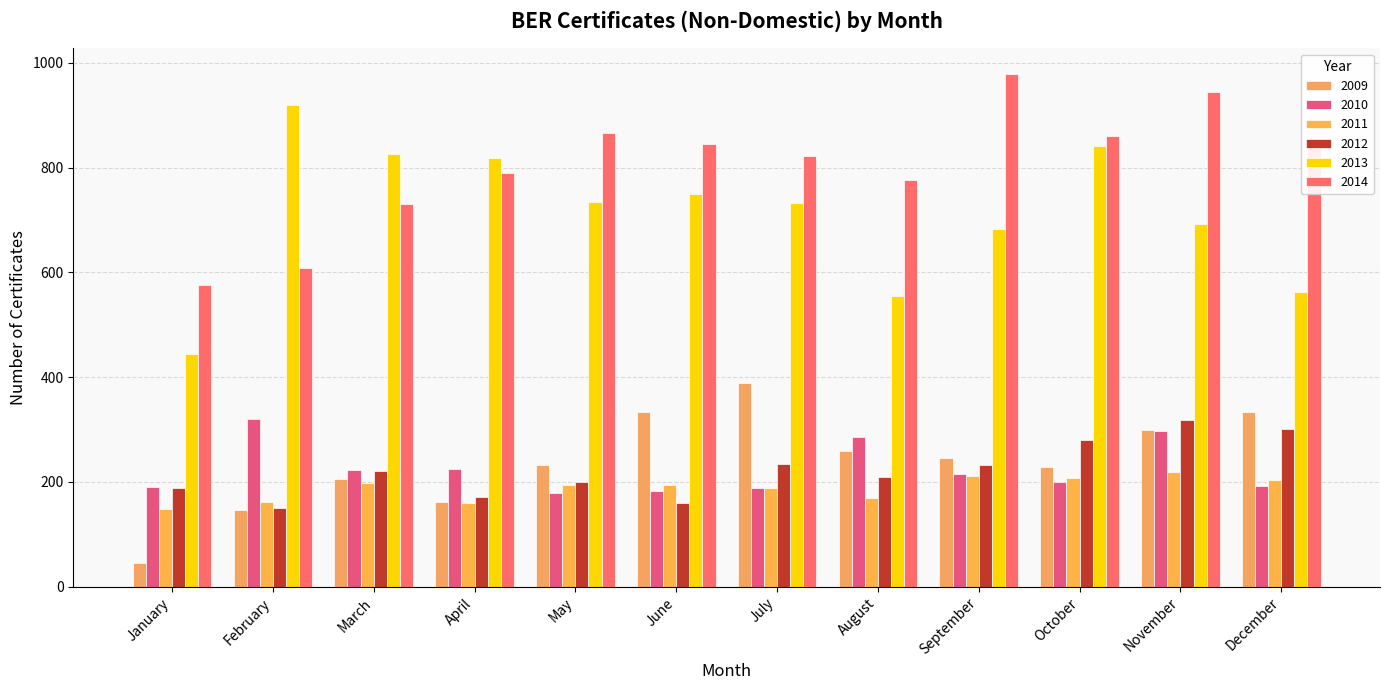

What is the difference between the maximum and minimum values in the 2009 series?

343